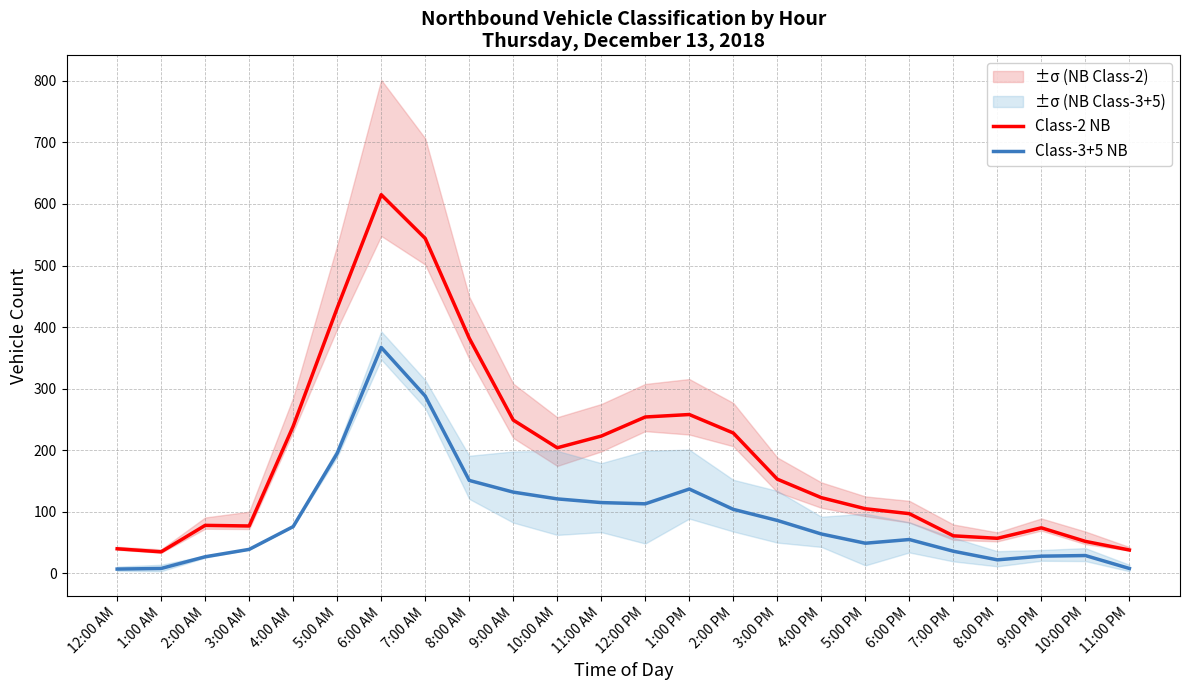

Rank the categories by Class-3+5 NB value from lowest to highest.

12:00 AM, 1:00 AM, 11:00 PM, 8:00 PM, 2:00 AM, 9:00 PM, 10:00 PM, 7:00 PM, 3:00 AM, 5:00 PM, 6:00 PM, 4:00 PM, 4:00 AM, 3:00 PM, 2:00 PM, 12:00 PM, 11:00 AM, 10:00 AM, 9:00 AM, 1:00 PM, 8:00 AM, 5:00 AM, 7:00 AM, 6:00 AM